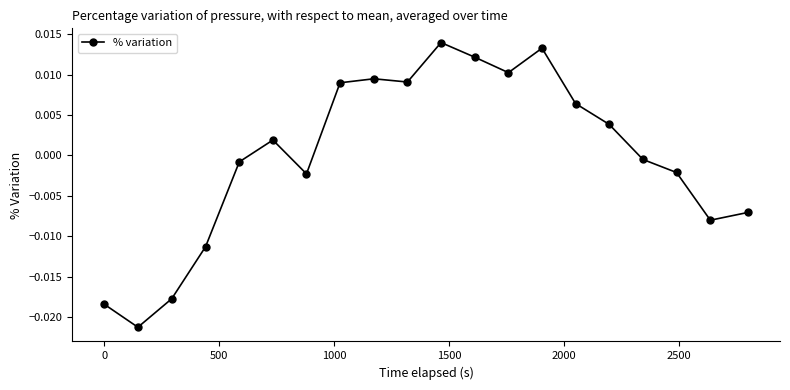

How many interior local valleys (lower than both neighbors) does the data have?

5